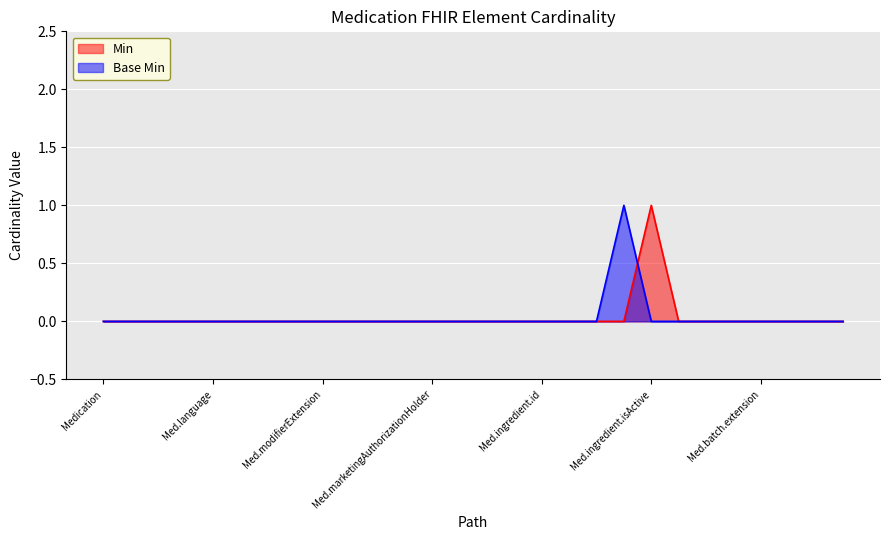

How many lines are shown in the chart?

2